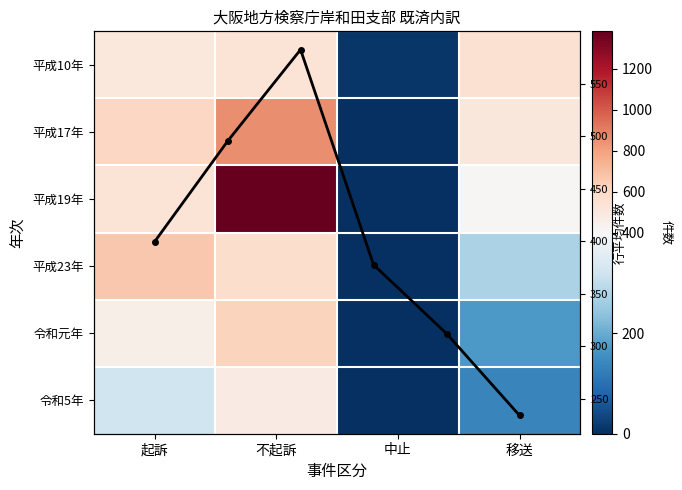

The 平成19年 series shows 414 at 移送. True or false?

True